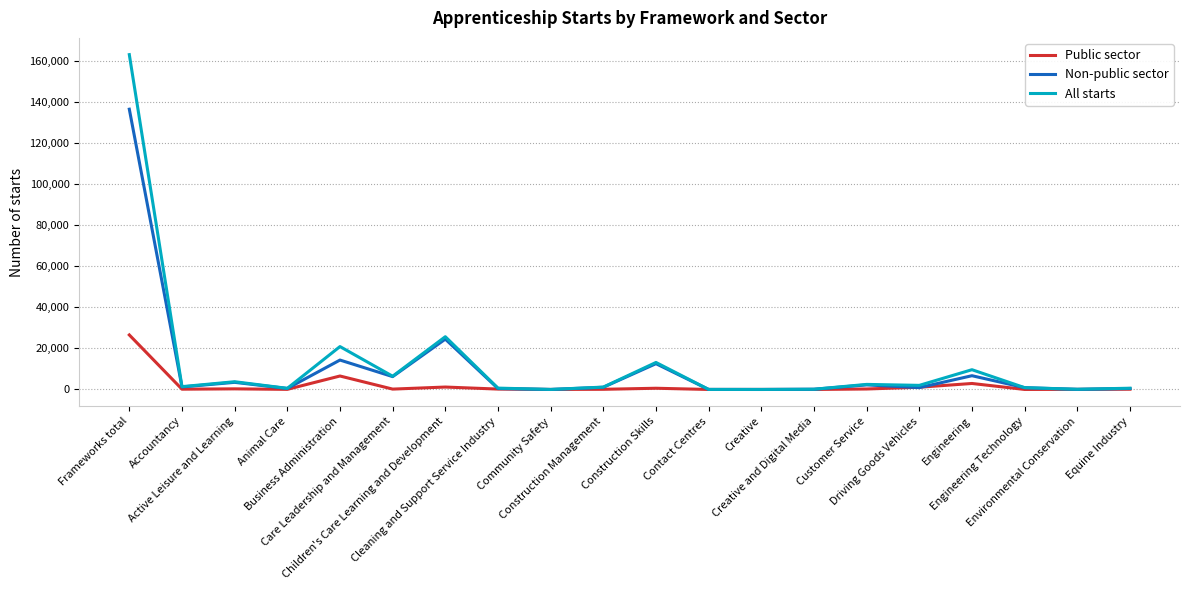

What value does the All starts series have at Cleaning and Support Service Industry, to the nearest 100?

700